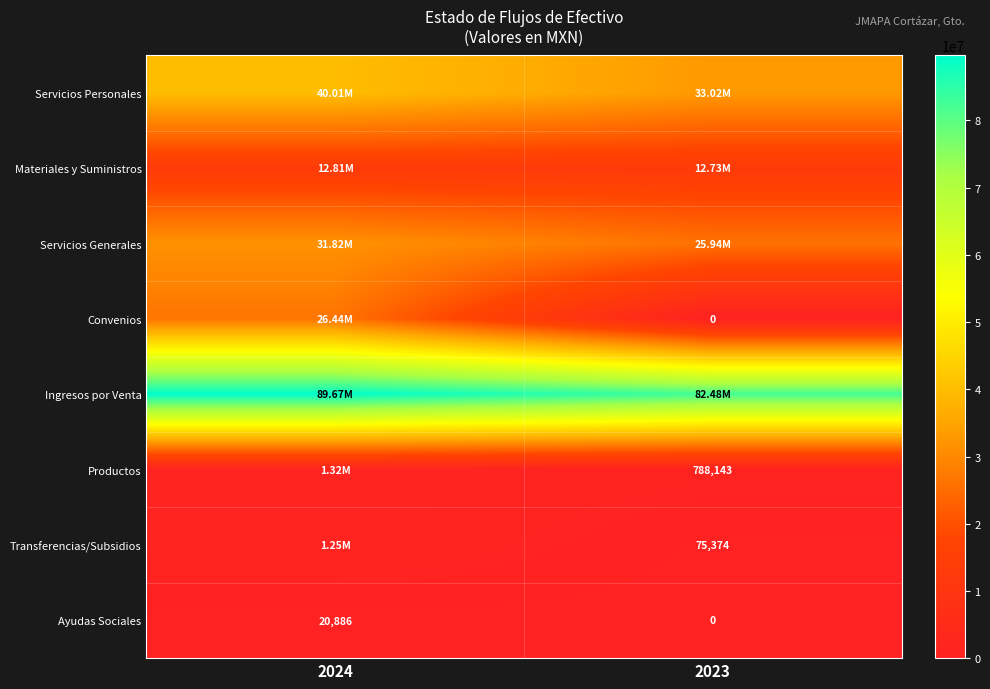

Rank the series by their maximum value, from lowest to highest.

Ayudas Sociales, Transferencias/Subsidios, Productos, Materiales y Suministros, Convenios, Servicios Generales, Servicios Personales, Ingresos por Venta